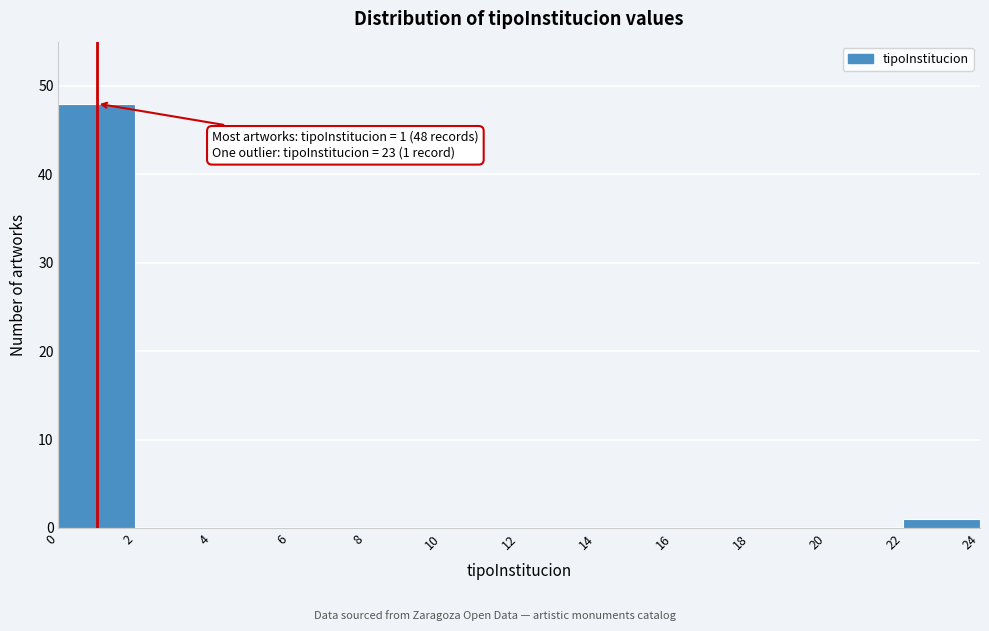

Over which range of the x-axis is the bar tallest?

0 to 2